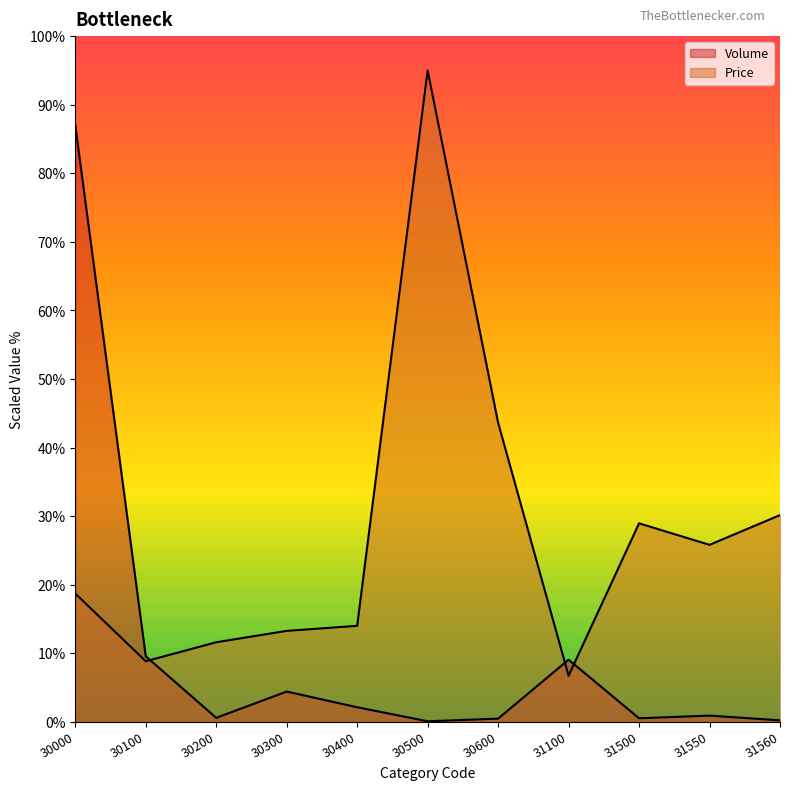

Which series has the largest total across all categories?

Price